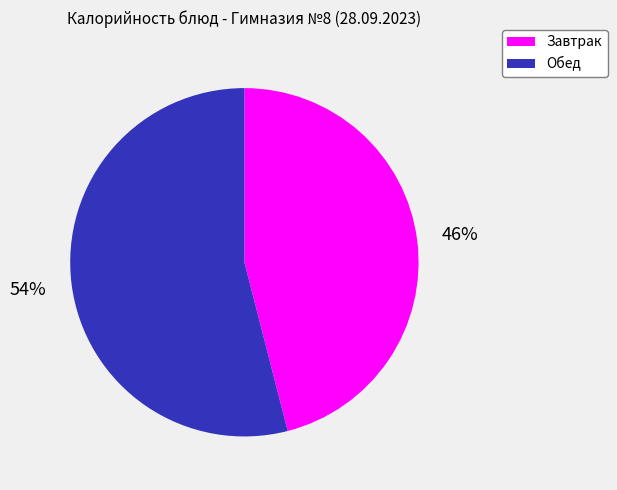

Approximately how many times larger is the value at Завтрак compared to Обед?

0.9